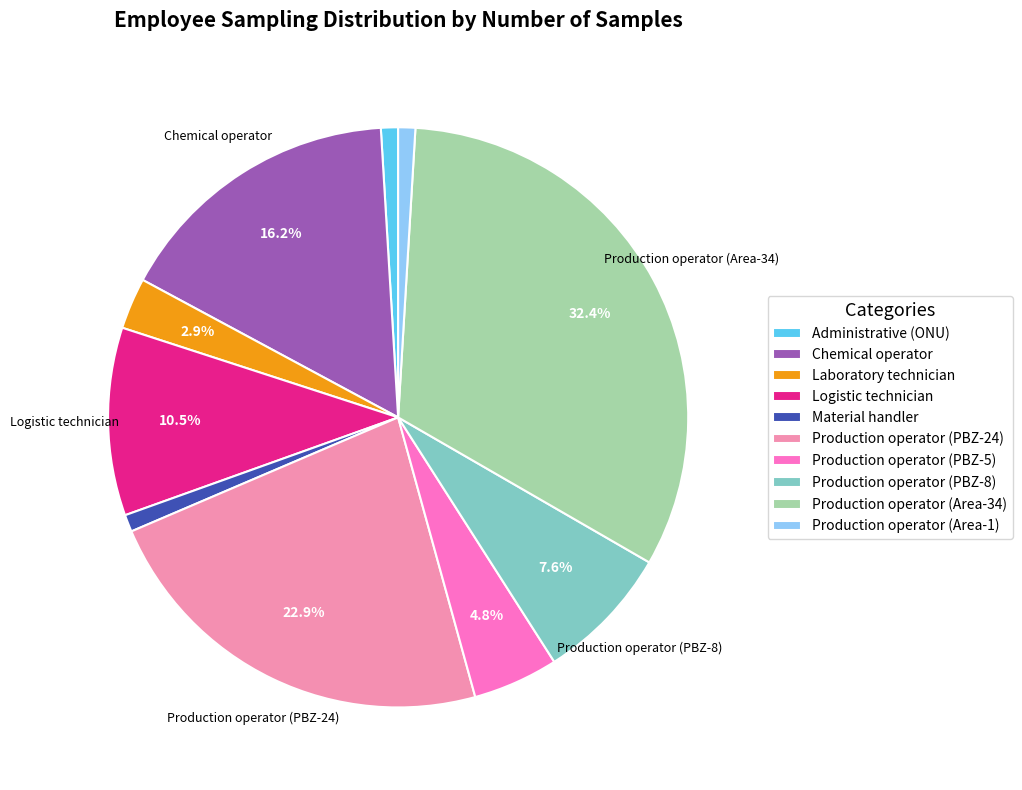

How many segments does this pie chart have?

10